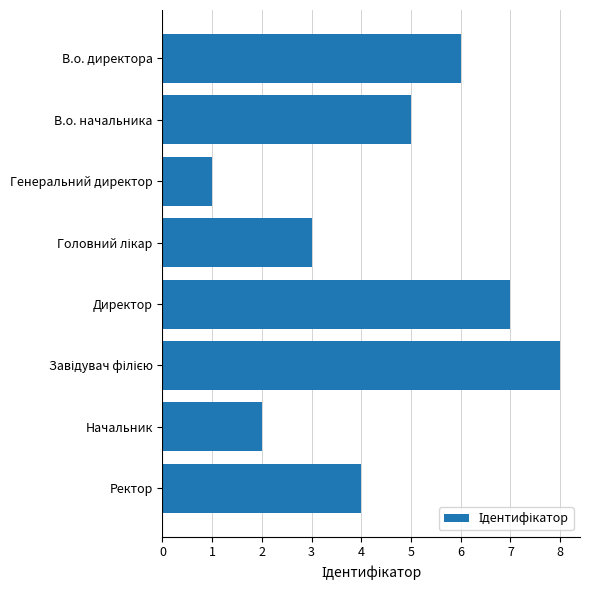

How many data points are less than 5?

4